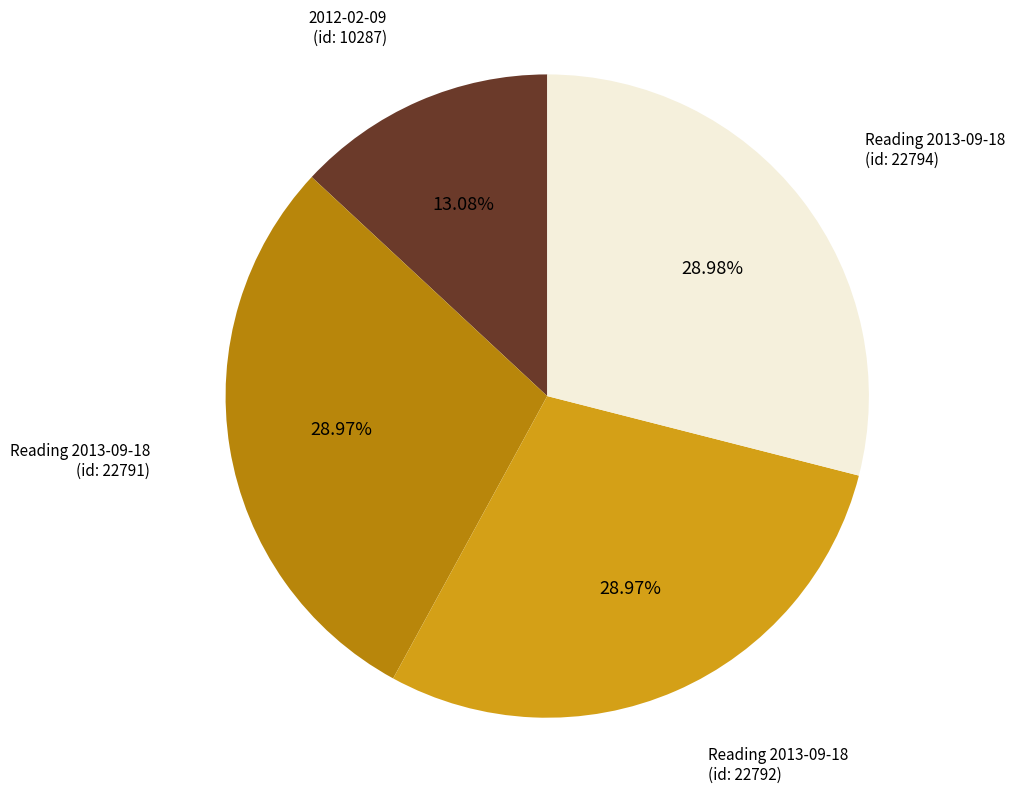

Combined, do 2012-02-09 (id: 10287) and Reading 2013-09-18 (id: 22794) account for over 50%?

No